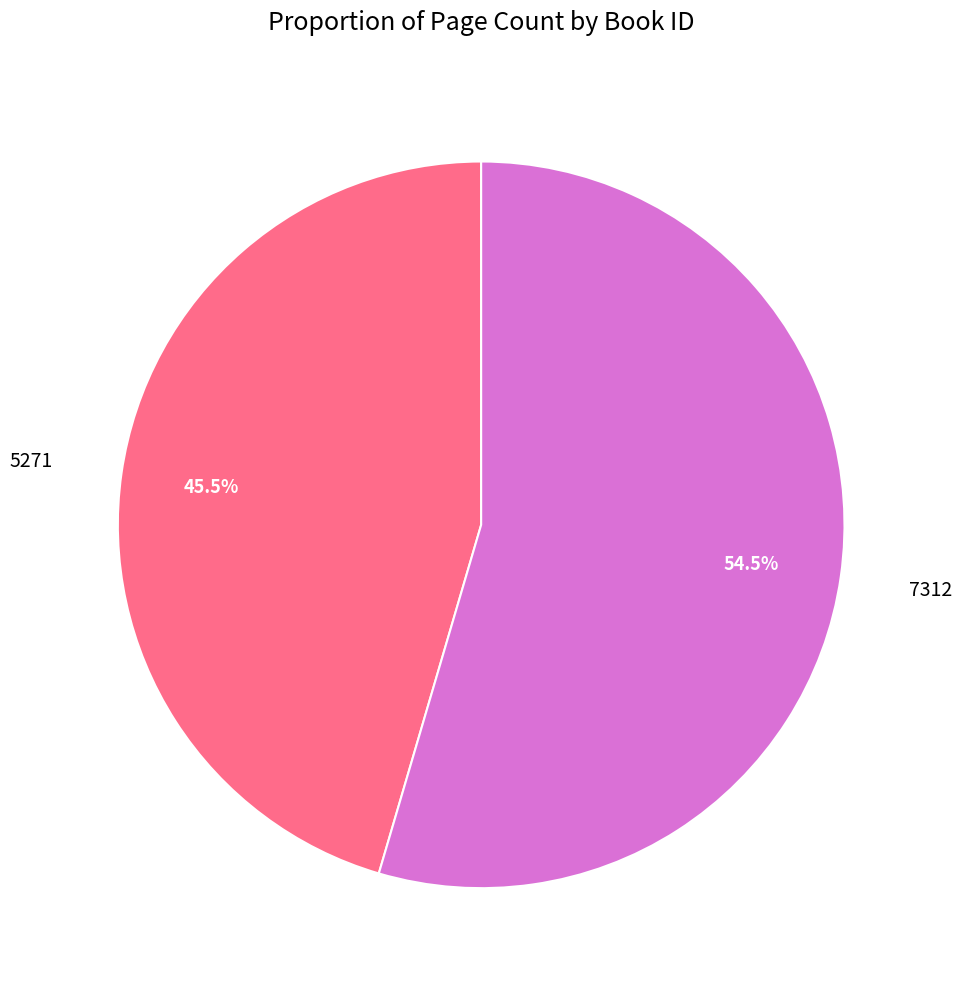

Which slice represents more than half of the pie?

7312